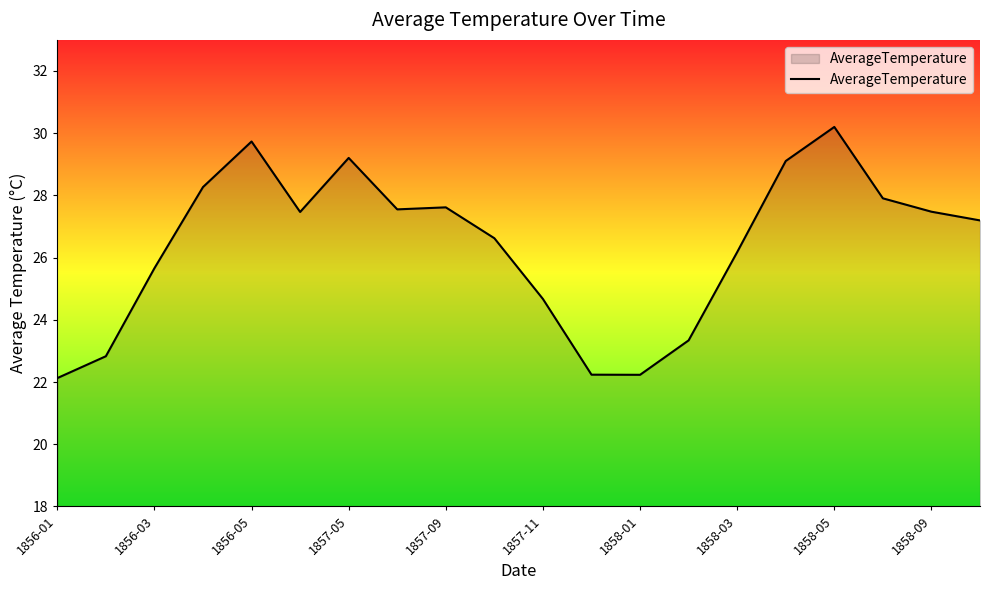

How many categories are shown in the chart?

20